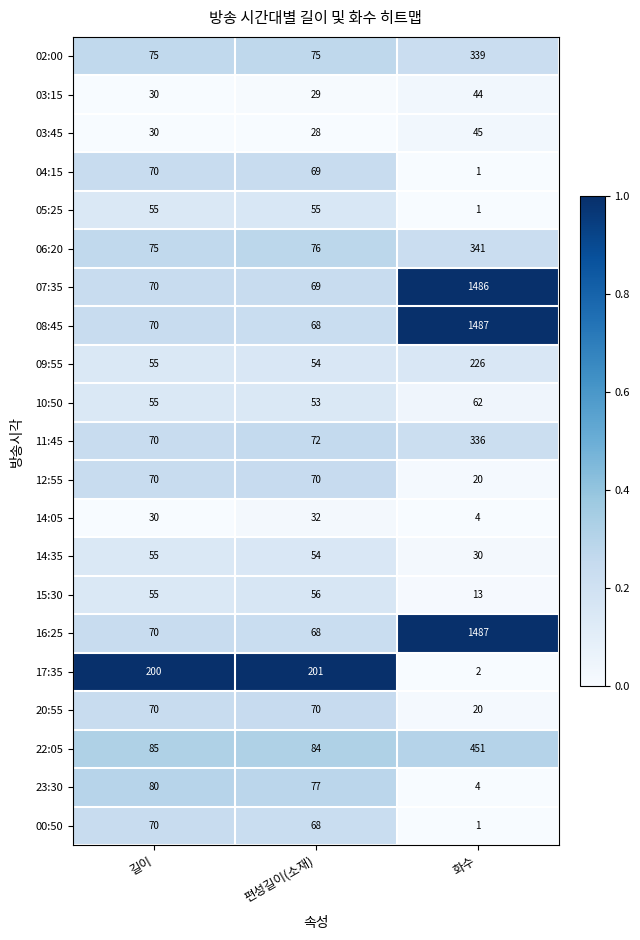

How many series are shown in this chart?

21